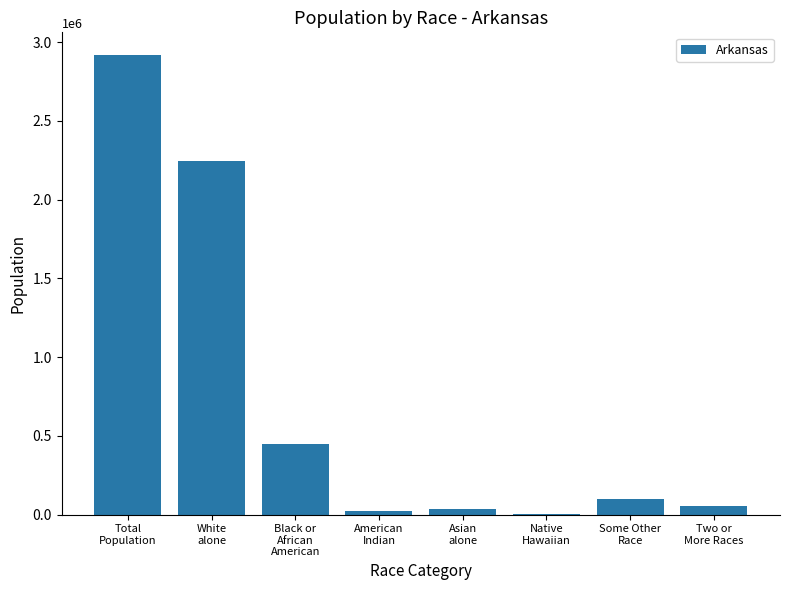

What is the sum of all values?

5831836